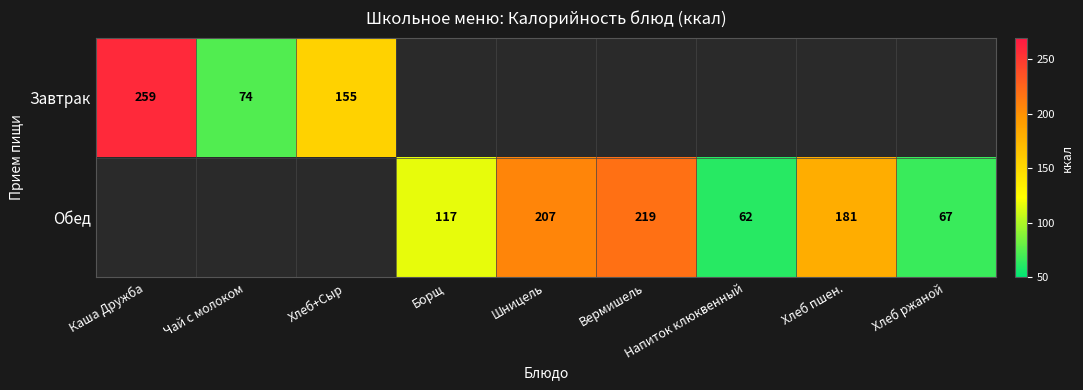

True or false: Обед has a value of 52 at Шницель.

False